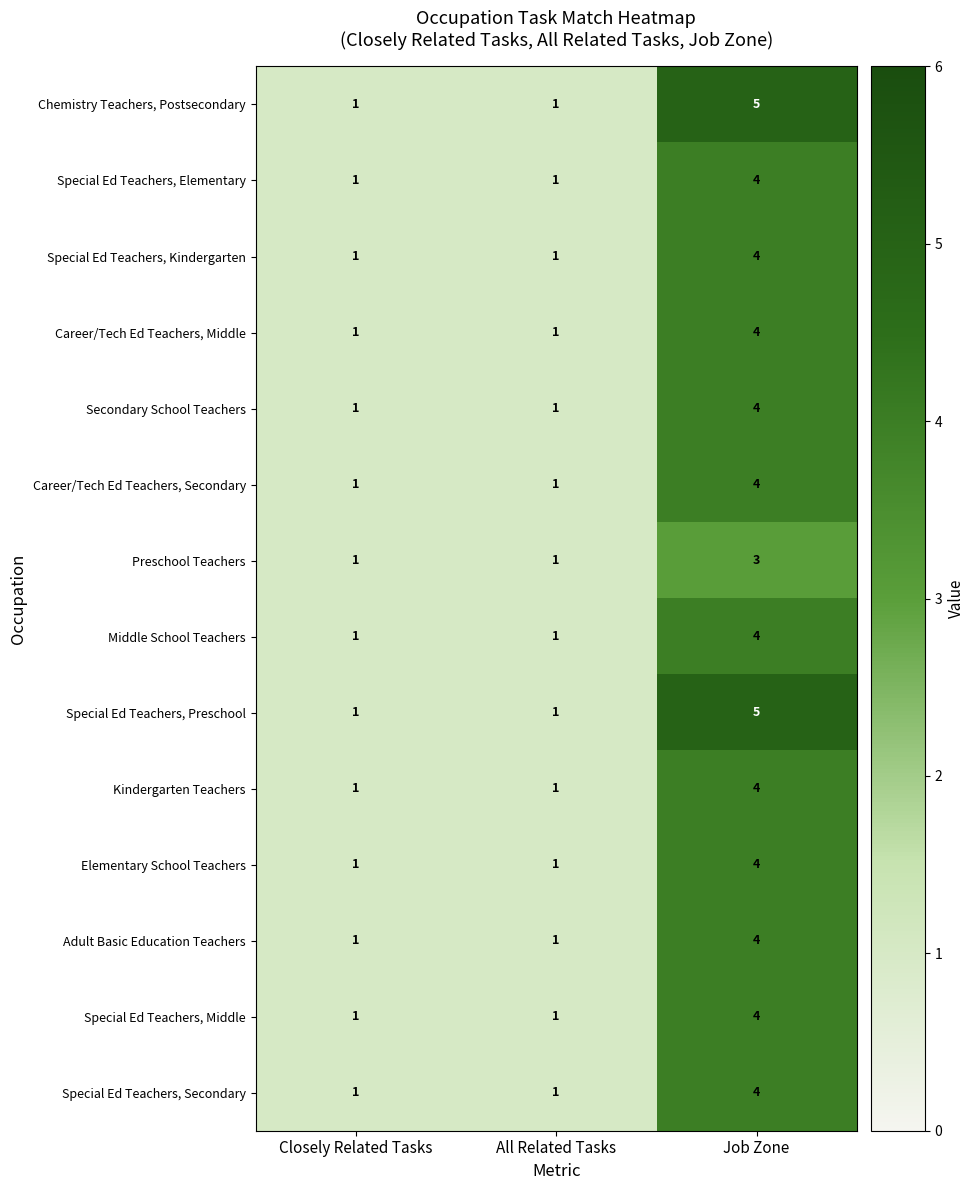

How many Kindergarten Teachers values are between 1 and 4?

3